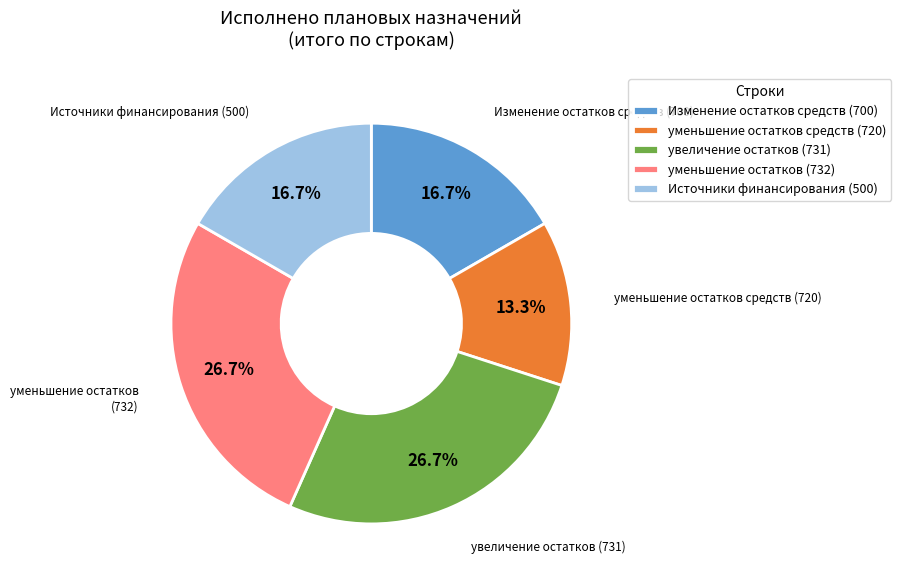

Is it true that уменьшение остатков (732) is 27% of the pie?

True